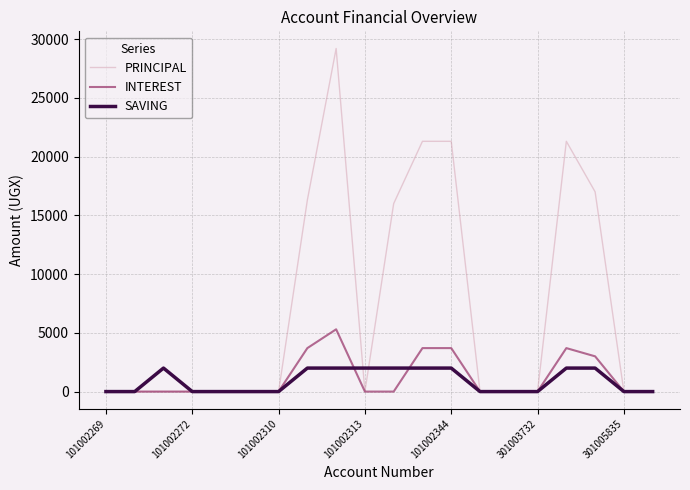

Does the chart display data point markers on the line(s)?

No